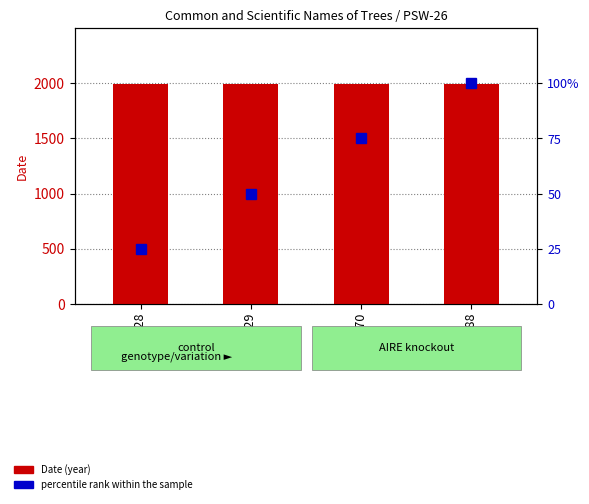

At which label is Date (year) closest to 1990?

Page 28